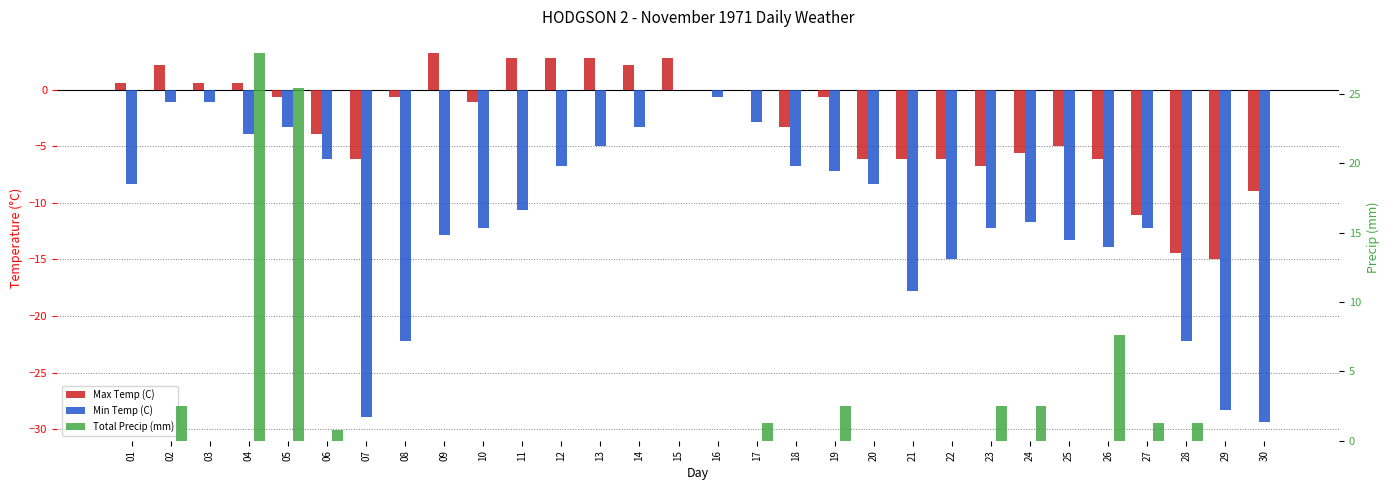

What is the value of the Min Temp (C) bar at the 26th from the left?

-13.9